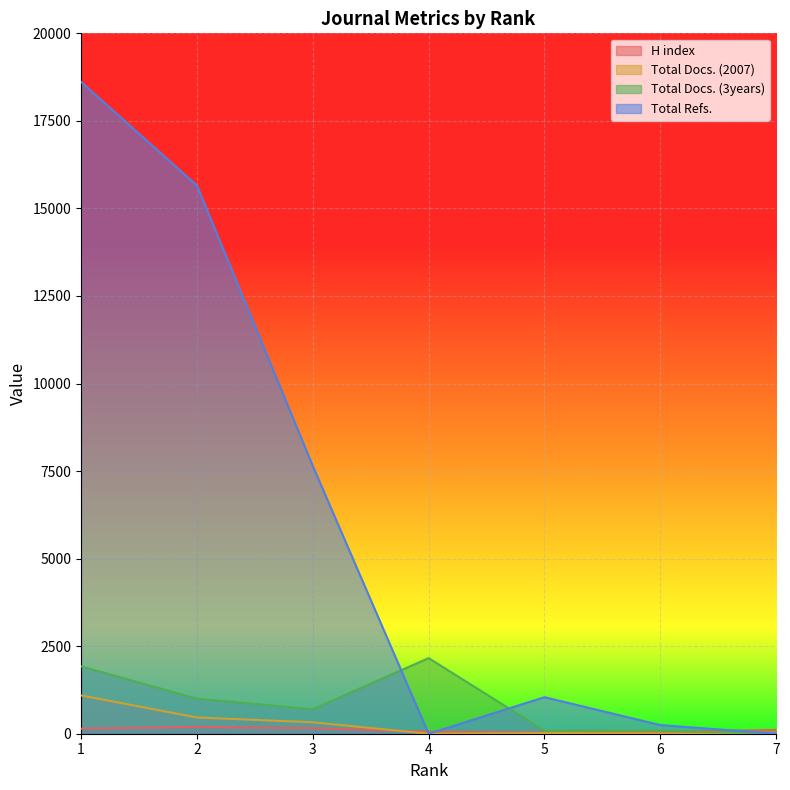

Between which two adjacent categories do H index and Total Refs. first intersect?

3 and 4